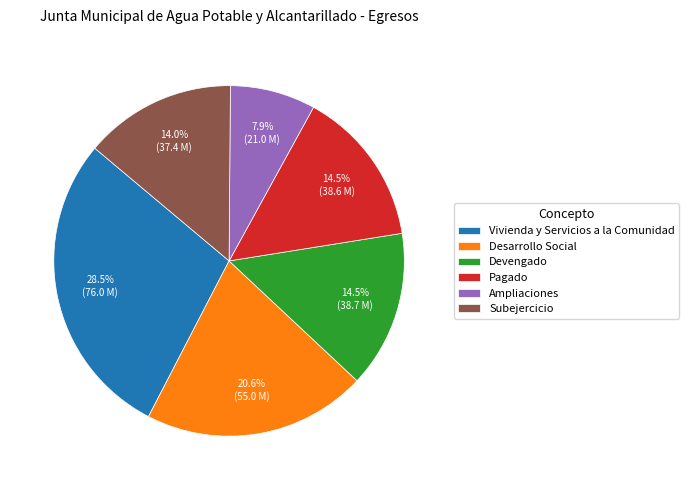

Is it true that Subejercicio is 3% of the pie?

False